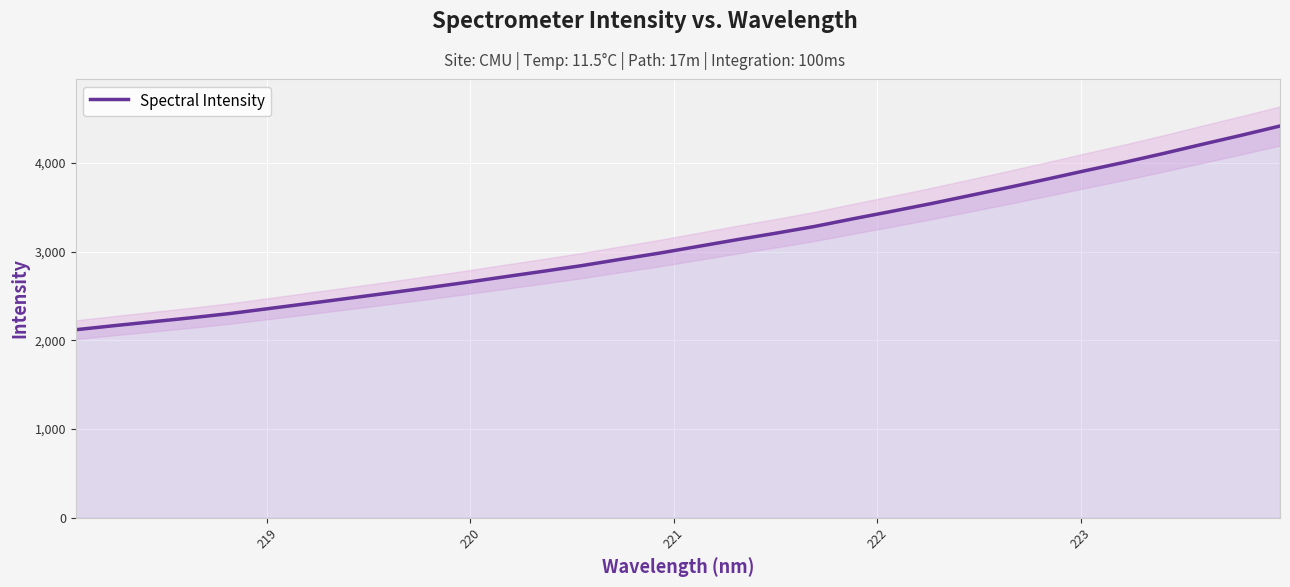

What is the sum of all values?

99489.4